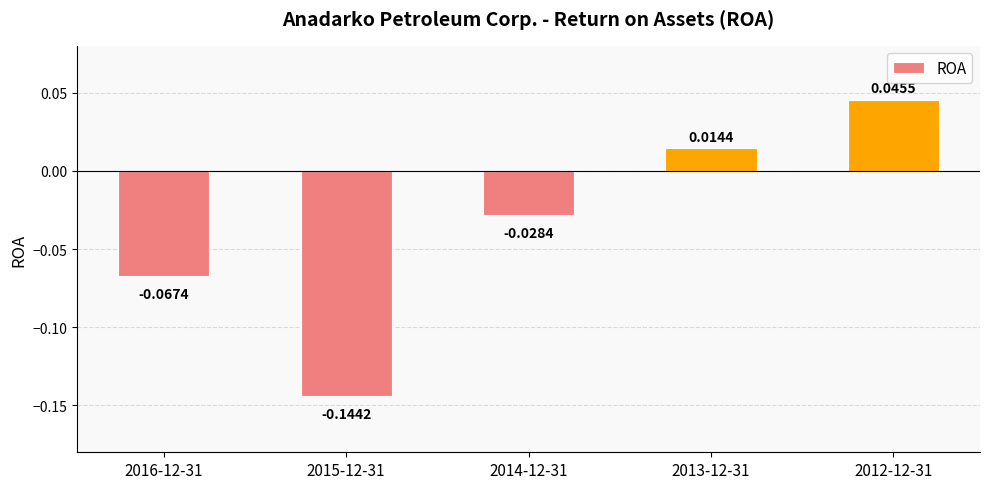

Between 2014-12-31 and 2013-12-31, which is larger?

2013-12-31